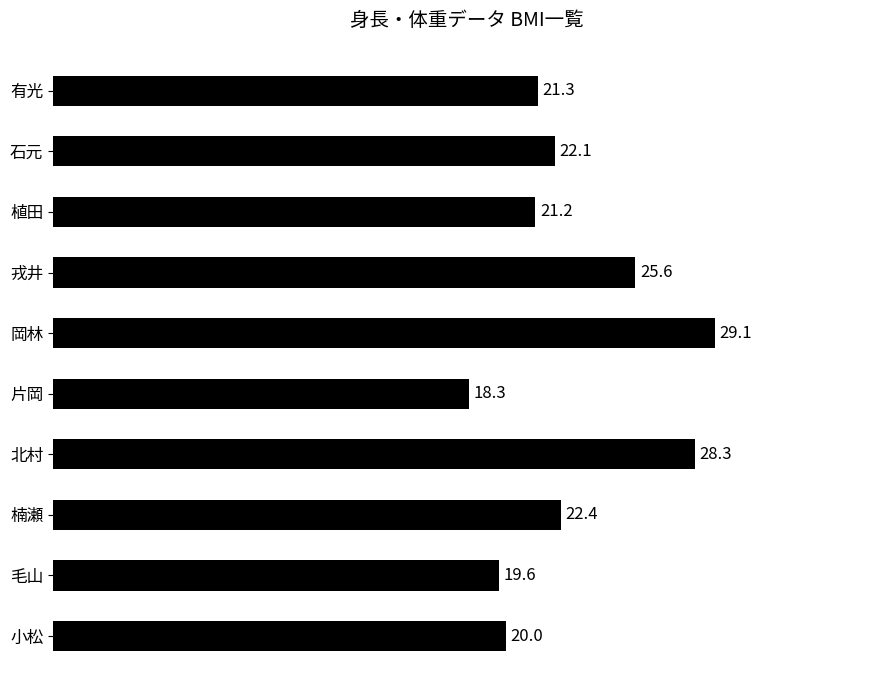

What is the label of the 2nd bar from the bottom?

毛山